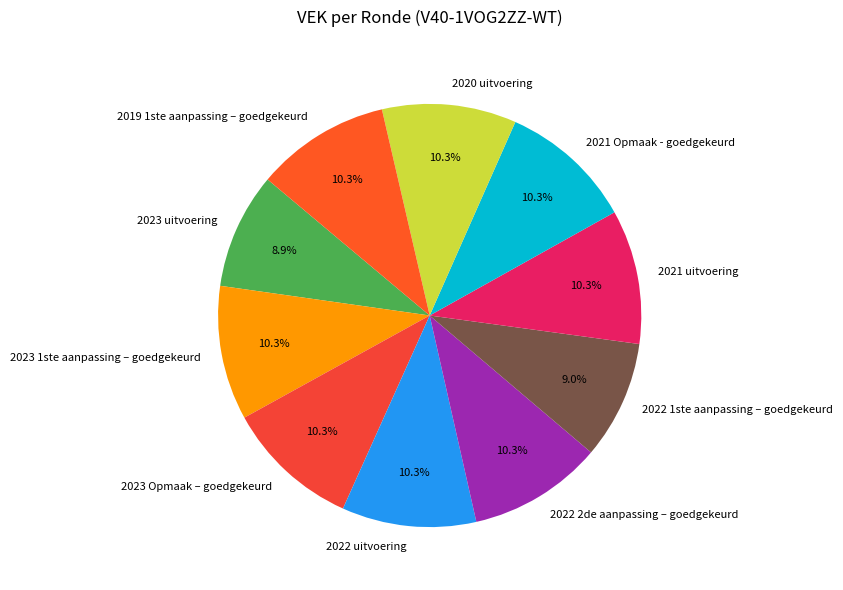

Do 2023 Opmaak – goedgekeurd and 2021 Opmaak - goedgekeurd together represent more than half of the pie?

No